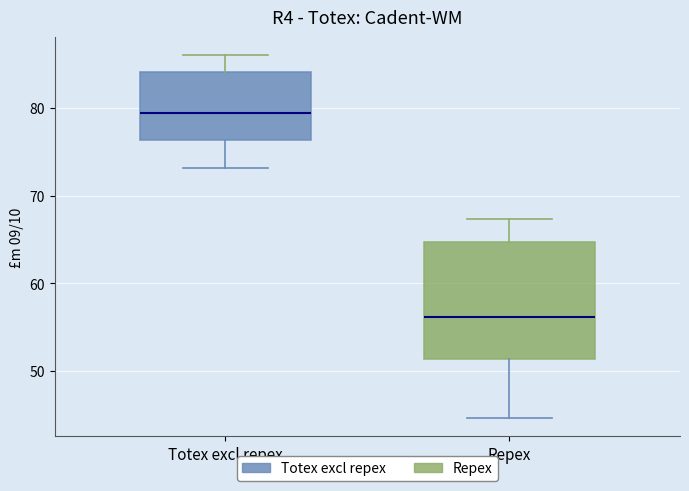

Which box is the tallest, from its lower edge to its upper edge?

Repex